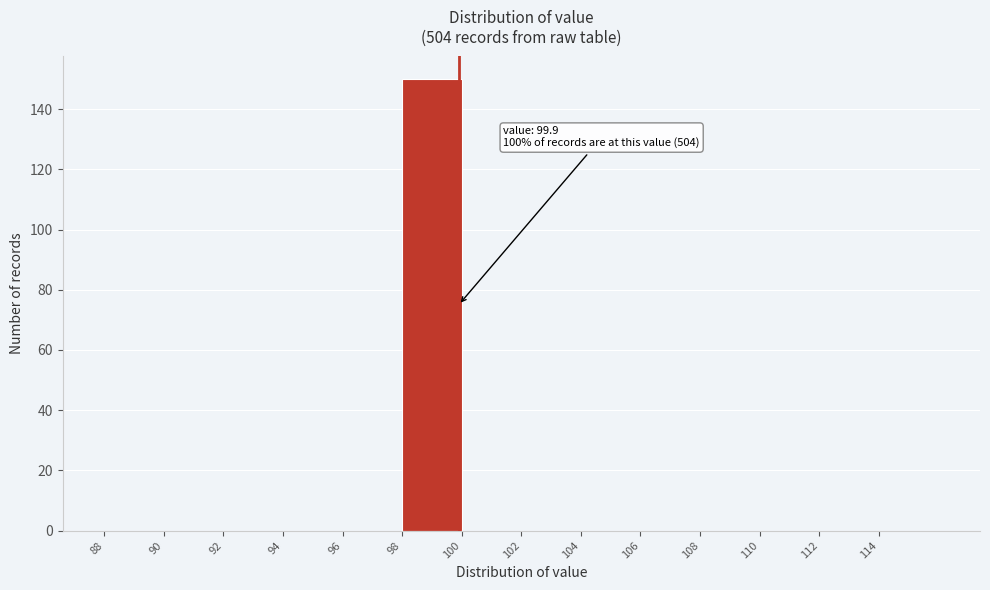

Which range on the x-axis has the tallest bar?

98 to 100